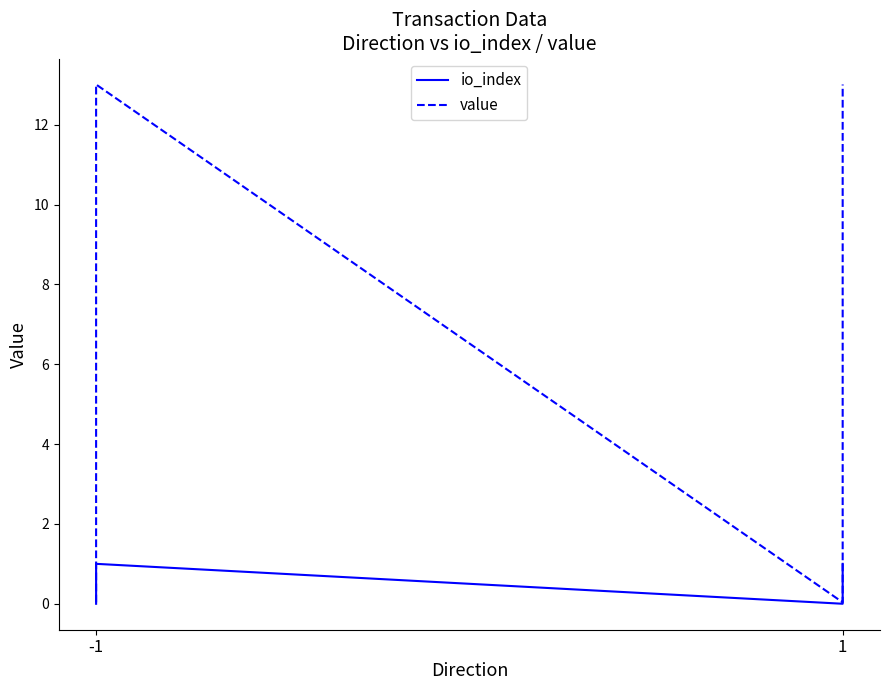

The value of io_index at -1 is 0.0. True or false?

True